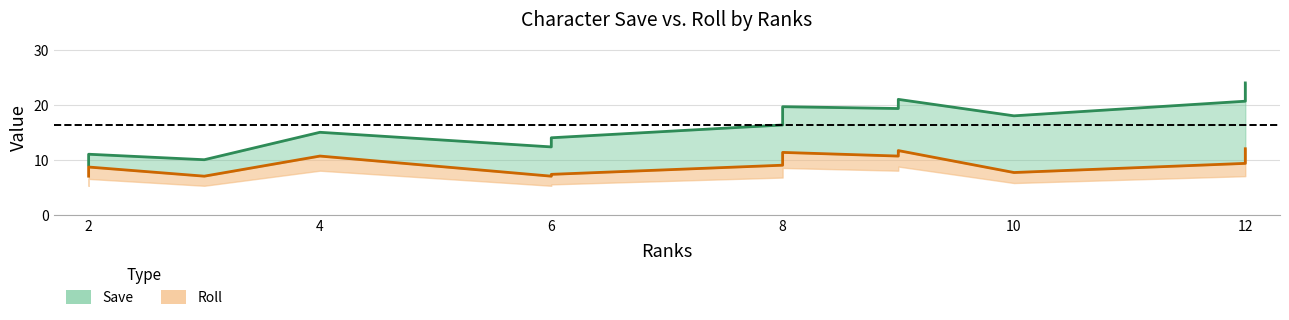

Count the number of categories in the chart.

15